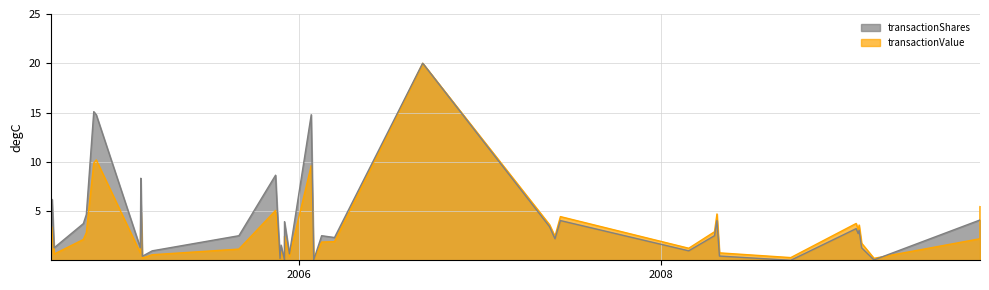

True or false: transactionShares and transactionValue cross at least once.

True